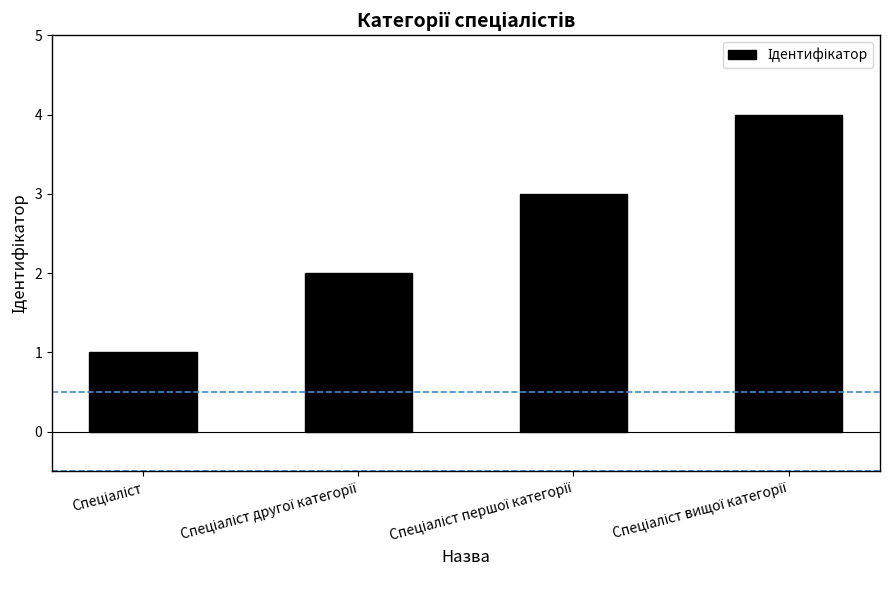

How many bars are there in total?

4